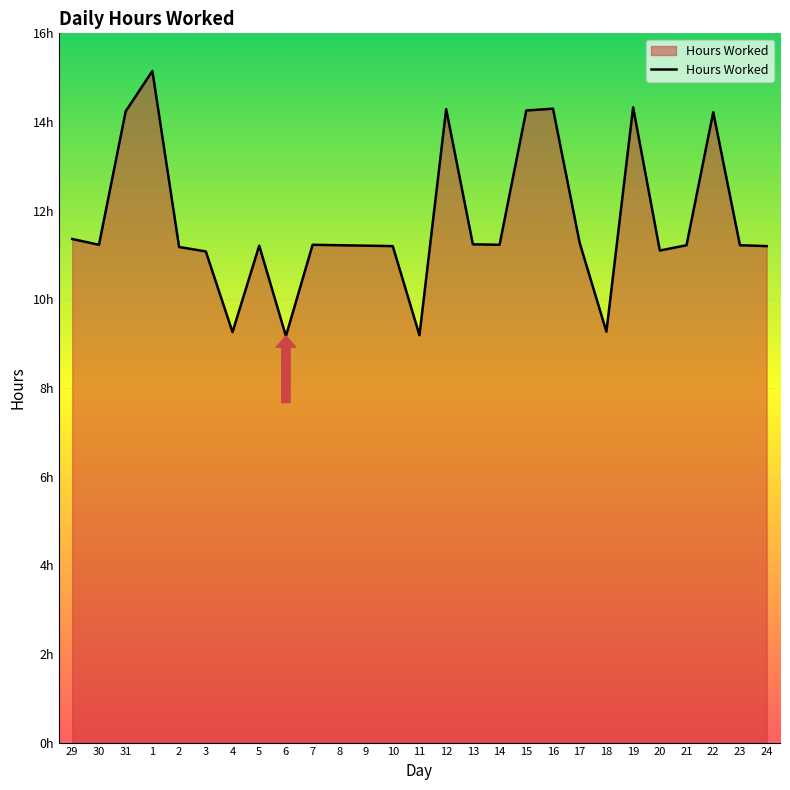

True or false: there are more than 0 points higher than both neighbors.

True